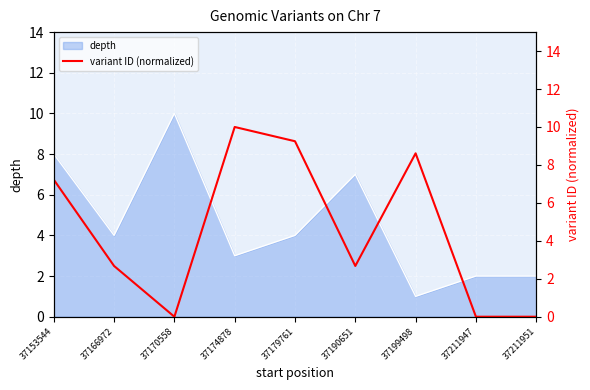

The depth series shows 5 at 37174878. True or false?

False